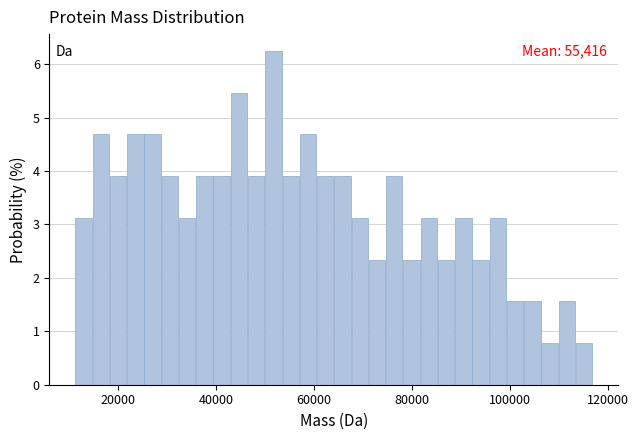

Read against the x-axis, roughly where is the centre of the tallest bar?

52000